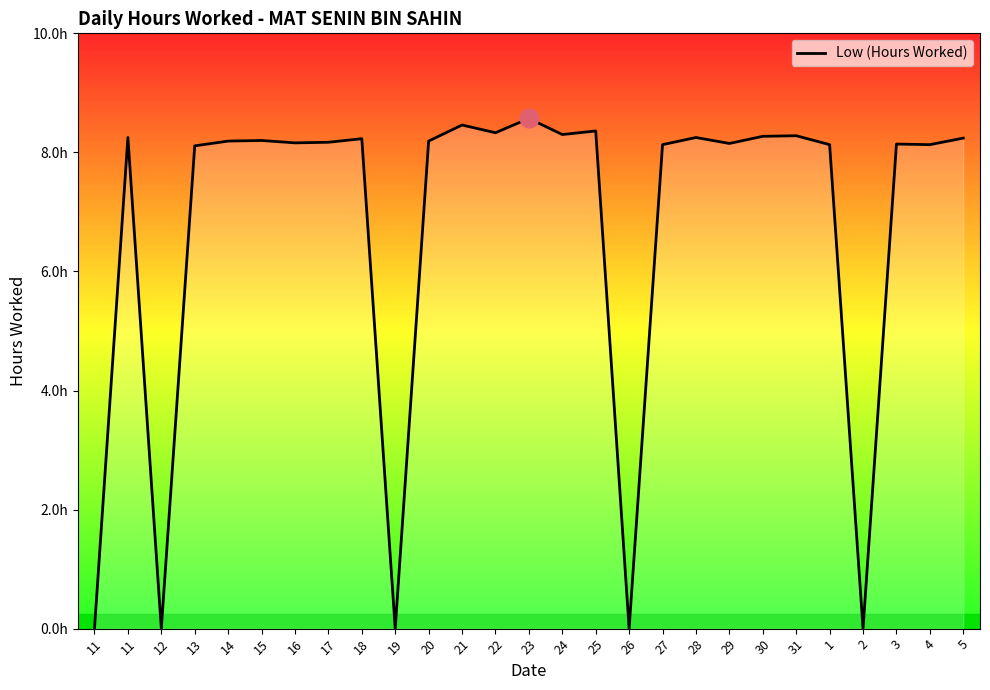

What is the change in value from 18 to 21?

+0.2